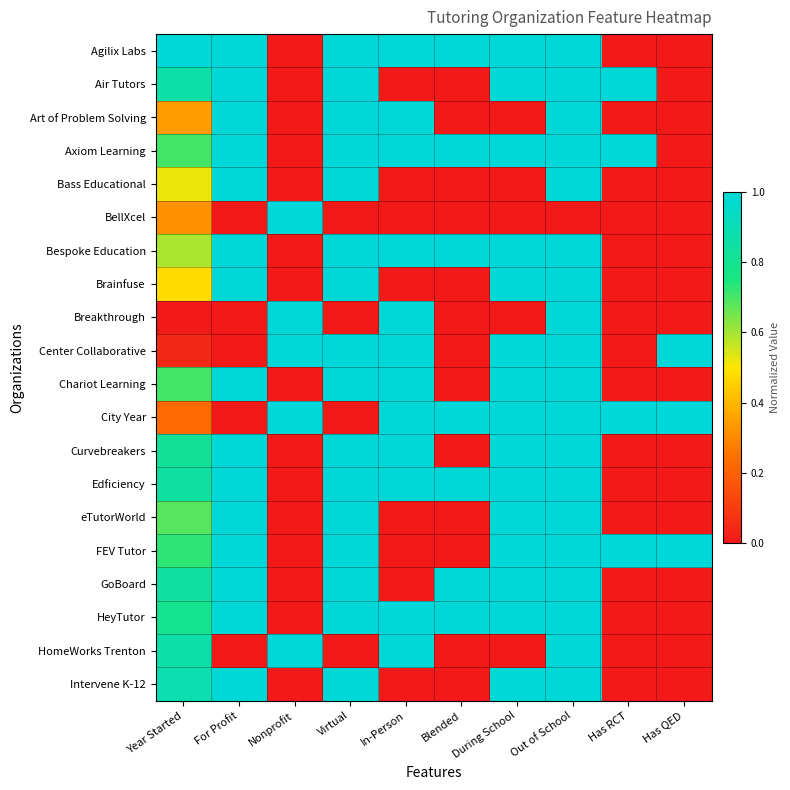

Which has a higher value, Has QED or In-Person?

In-Person